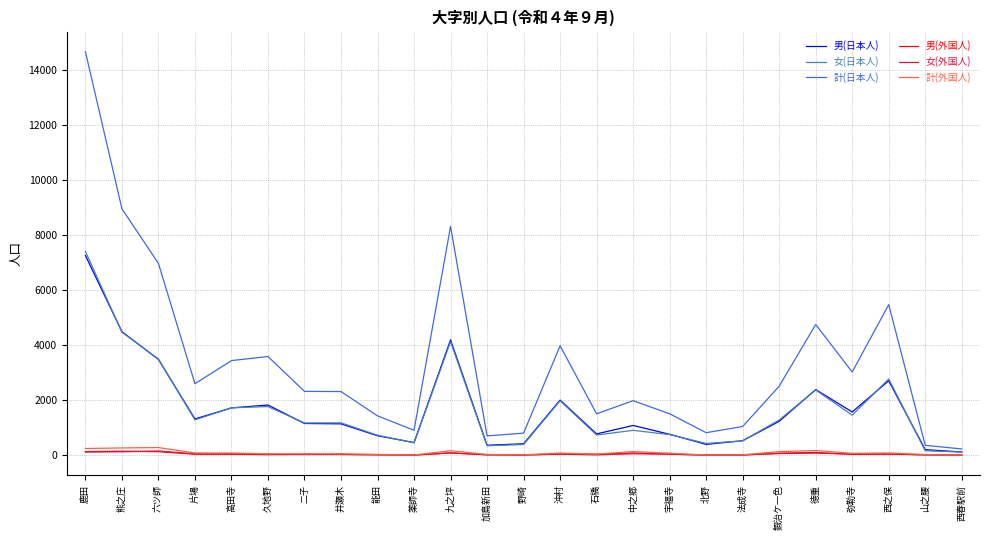

At which category does 女(日本人) reach its first local valley?

片場